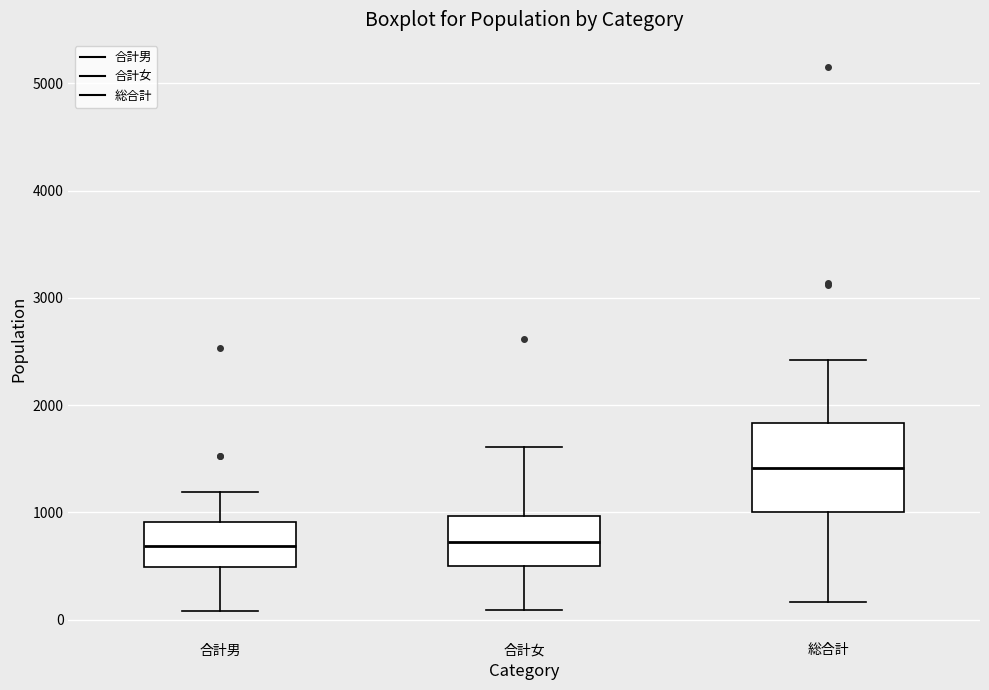

Where is the upper edge of the box for 総合計 on the y-axis? The values are not printed on the chart, so give them approximately, as read against the axis.

1800